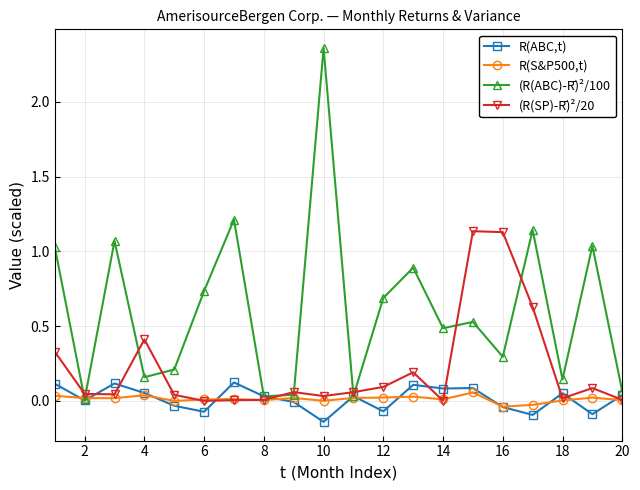

Rank the series by their maximum value, from lowest to highest.

R(S&P500,t), R(ABC,t), (R(SP)-R̄)²/20, (R(ABC)-R̄)²/100